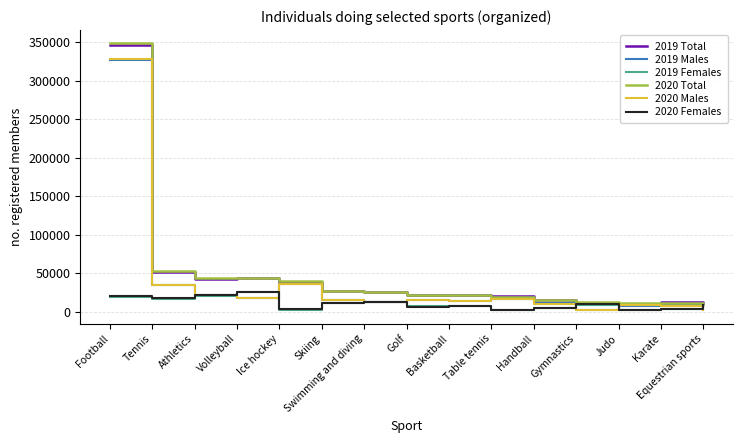

Which series has the widest spread of values?

2020 Total